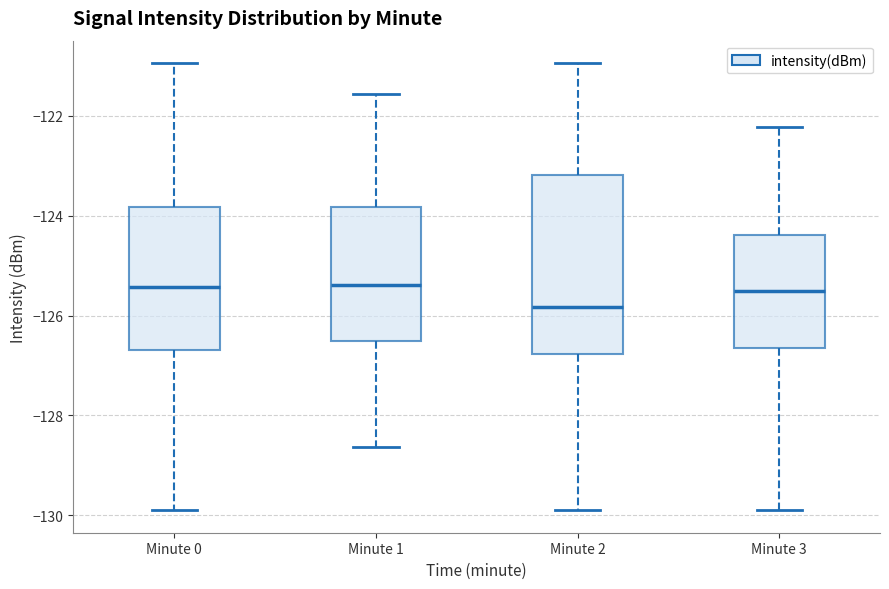

Reading left to right, read every box against the y-axis: the position of its median line, the range the box covers, and the ends of its whiskers. The values are not printed on the chart, so give them approximately, as read against the axis.

Minute 0: median -125.4, box -126.6 to -123.8, whiskers -130.0 to -121.0
Minute 1: median -125.4, box -126.4 to -123.8, whiskers -128.6 to -121.6
Minute 2: median -125.8, box -126.8 to -123.2, whiskers -130.0 to -121.0
Minute 3: median -125.6, box -126.6 to -124.4, whiskers -130.0 to -122.2